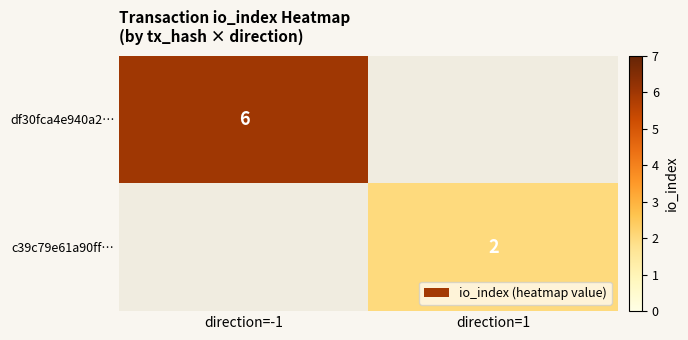

Is it true that c39c79e61a90ff… equals 3 at direction=1?

False